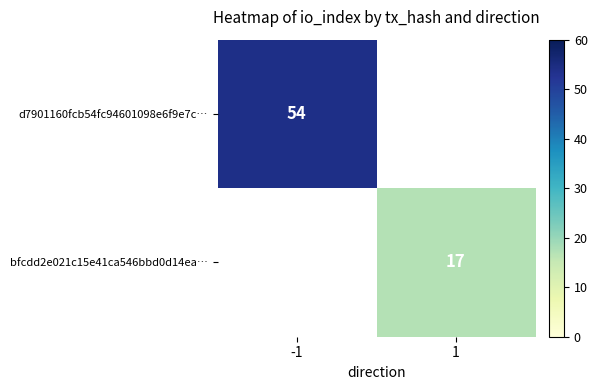

Is the value of d7901160fcb54fc94601098e6f9e7c… at 1 greater than the value of bfcdd2e021c15e41ca546bbd0d14ea… at 1?

No